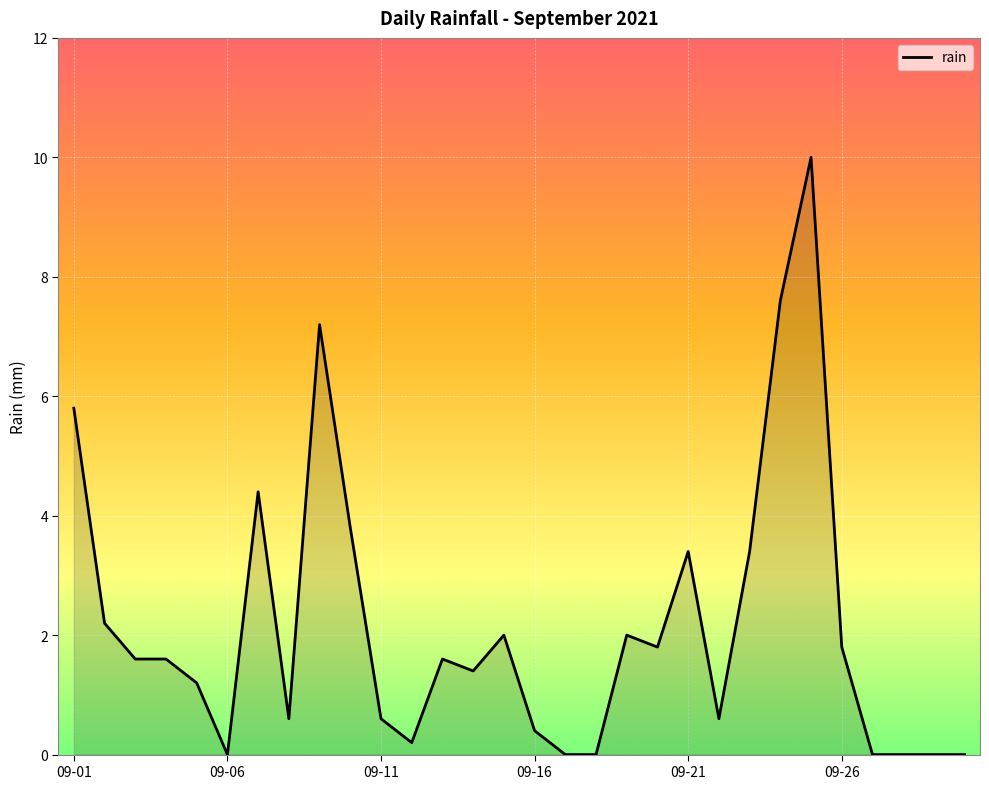

What is the difference between the maximum and minimum values?

10.0